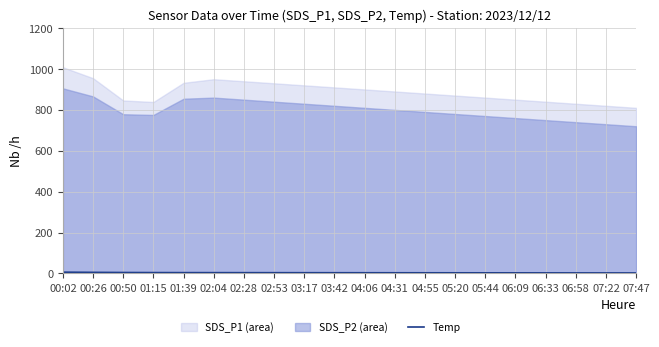

Is it true that the value at 02:53 is 0.8?

False